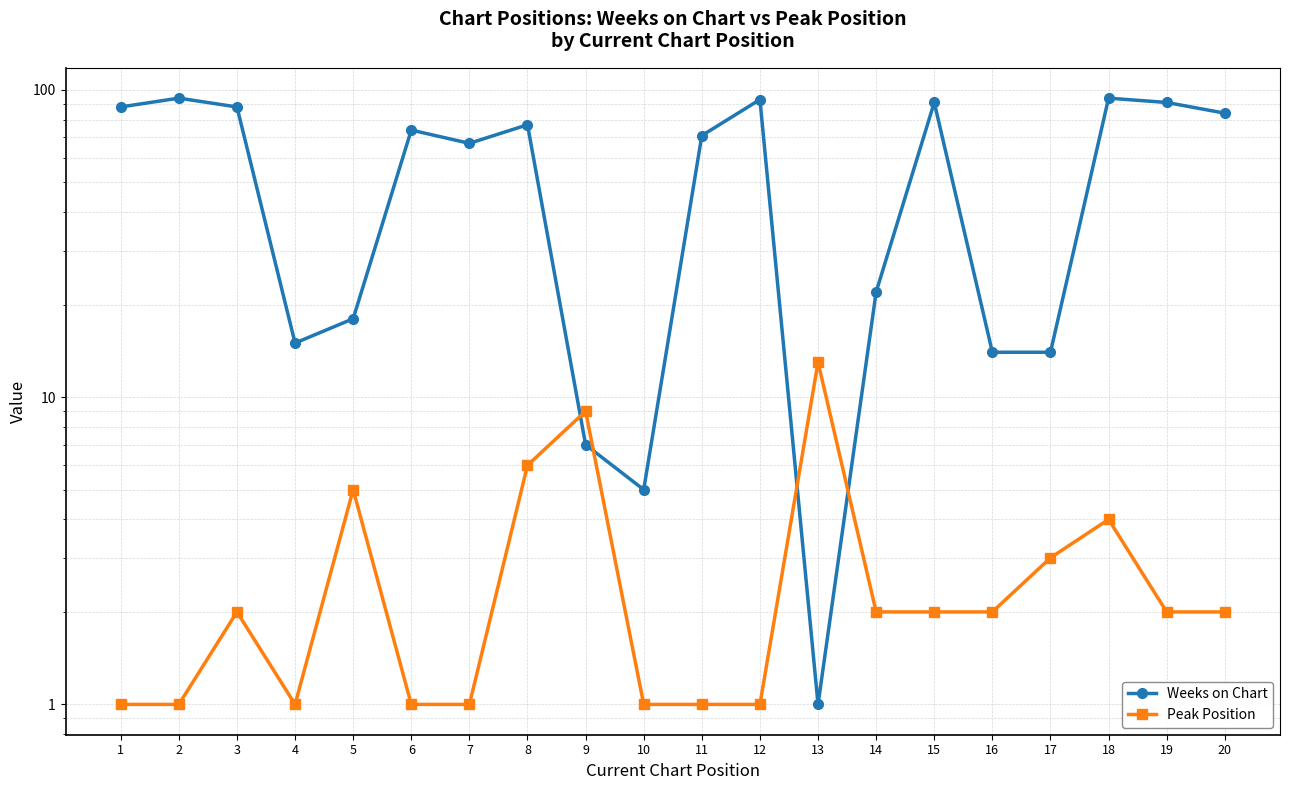

What is the difference between the highest and lowest values at 1?

87